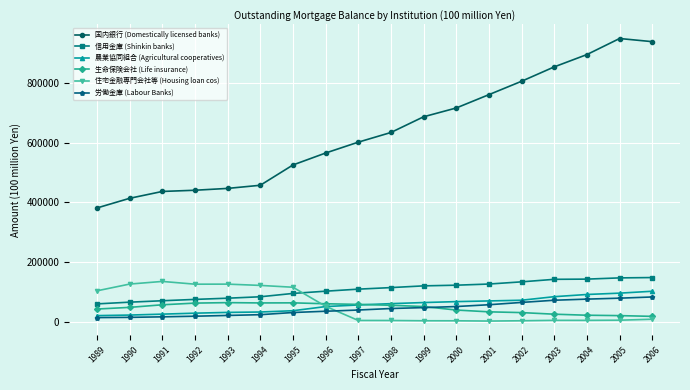

List the series in order of their peak value, lowest first.

生命保険会社 (Life insurance), 労働金庫 (Labour Banks), 農業協同組合 (Agricultural cooperatives), 住宅金融専門会社等 (Housing loan cos), 信用金庫 (Shinkin banks), 国内銀行 (Domestically licensed banks)